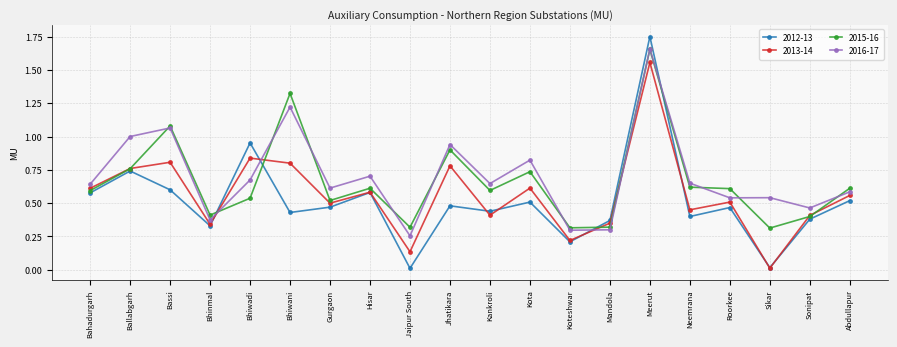

What is the sum of all 2016-17 values?

14.0